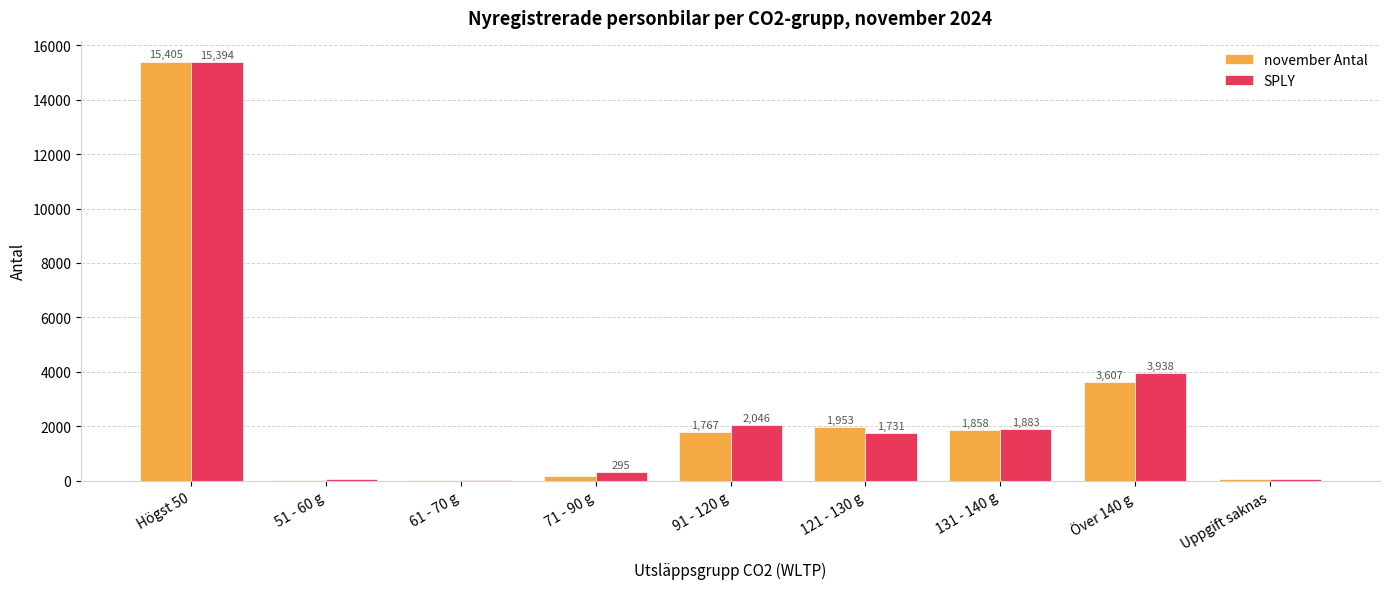

Reading right to left, list all the values displayed in this chart.

november Antal: Uppgift saknas=71	Över 140 g=3607	131 - 140 g=1858	121 - 130 g=1953	91 - 120 g=1767	71 - 90 g=158	61 - 70 g=12	51 - 60 g=13	Högst 50=15405
SPLY: Uppgift saknas=53	Över 140 g=3938	131 - 140 g=1883	121 - 130 g=1731	91 - 120 g=2046	71 - 90 g=295	61 - 70 g=9	51 - 60 g=55	Högst 50=15394